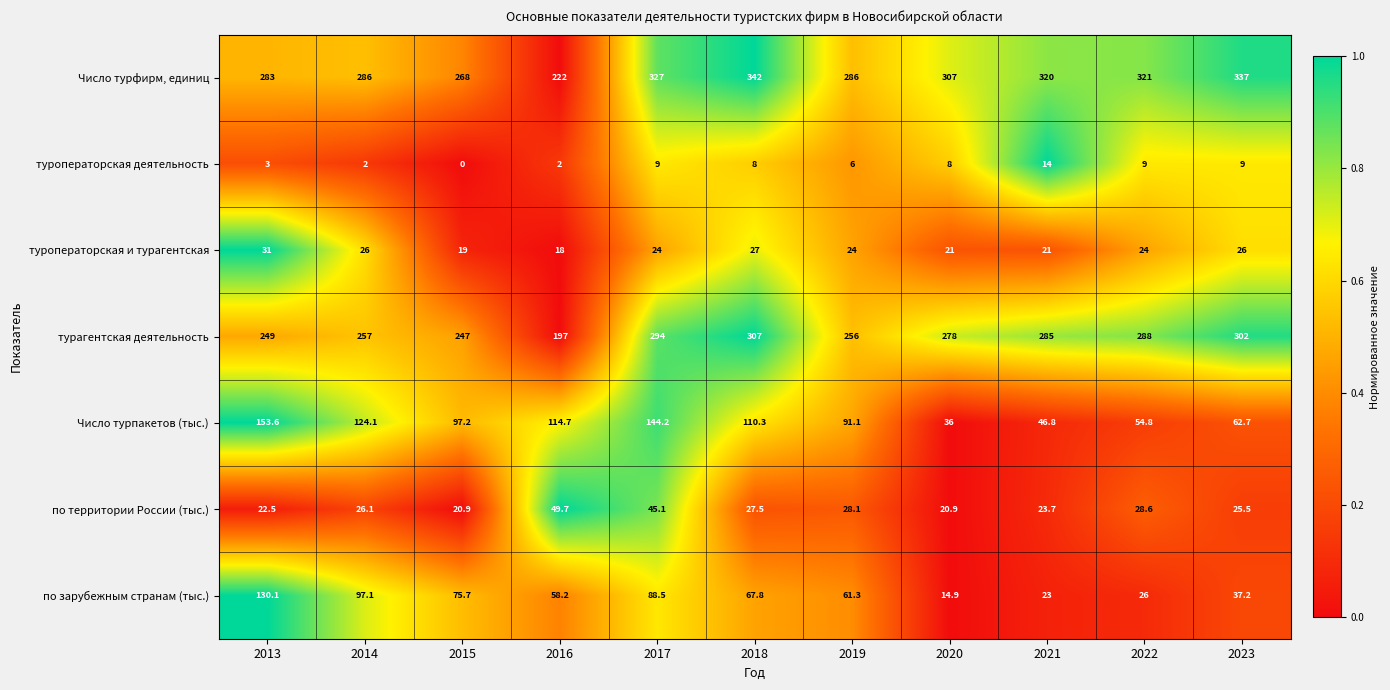

Rank the series by their maximum value, from highest to lowest.

Число турфирм, единиц, турагентская деятельность, Число турпакетов (тыс.), по зарубежным странам (тыс.), по территории России (тыс.), туроператорская и турагентская, туроператорская деятельность